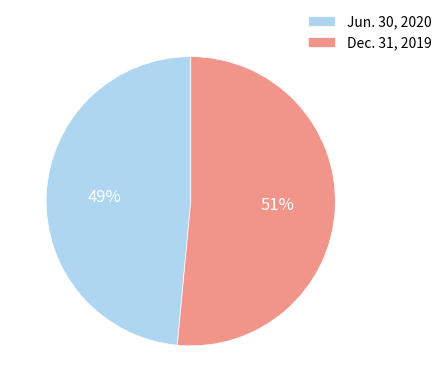

To the nearest percent, what percentage of the pie is Jun. 30, 2020?

49%